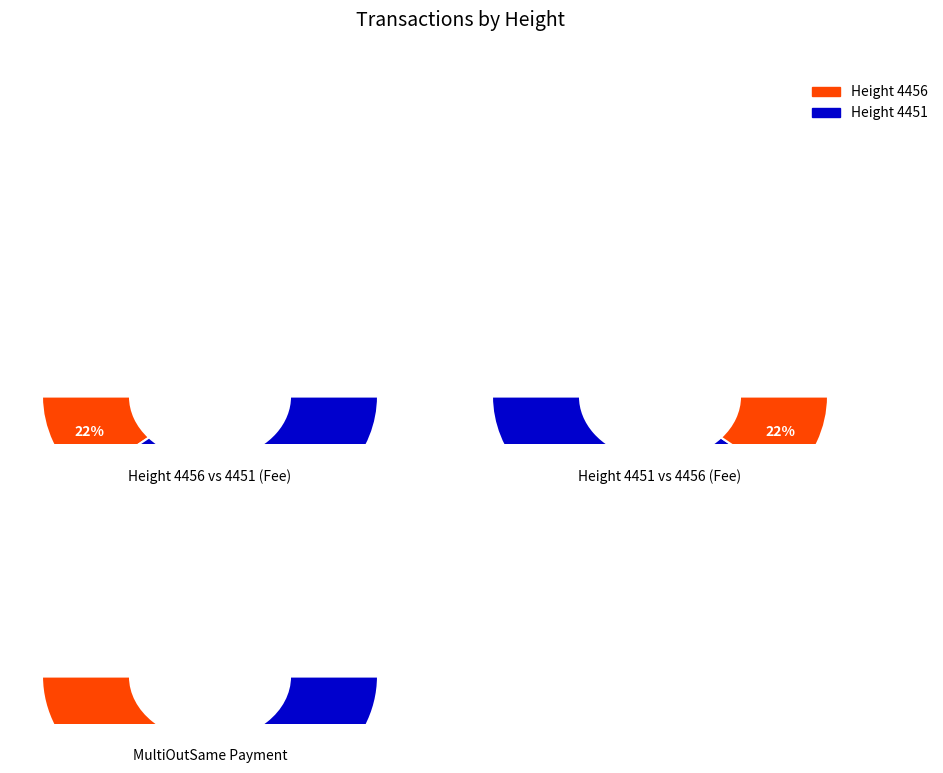

How many segments does this pie chart have?

2